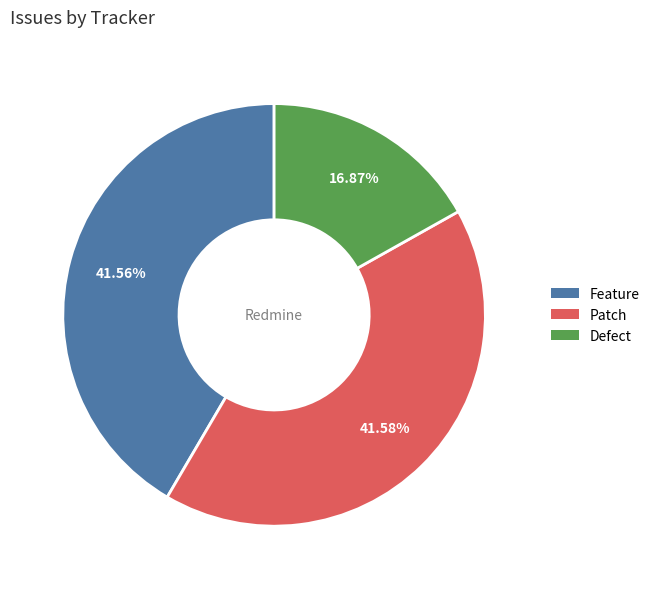

Which has a higher value, Feature or Defect?

Feature